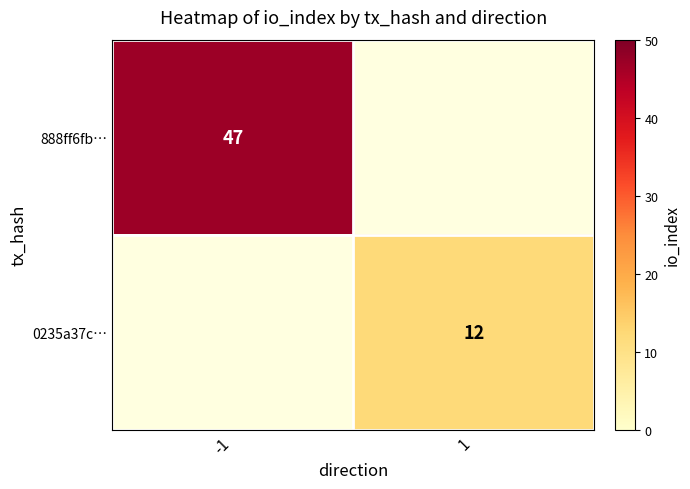

The value of 0235a37c… at 1 is 18.7. True or false?

False